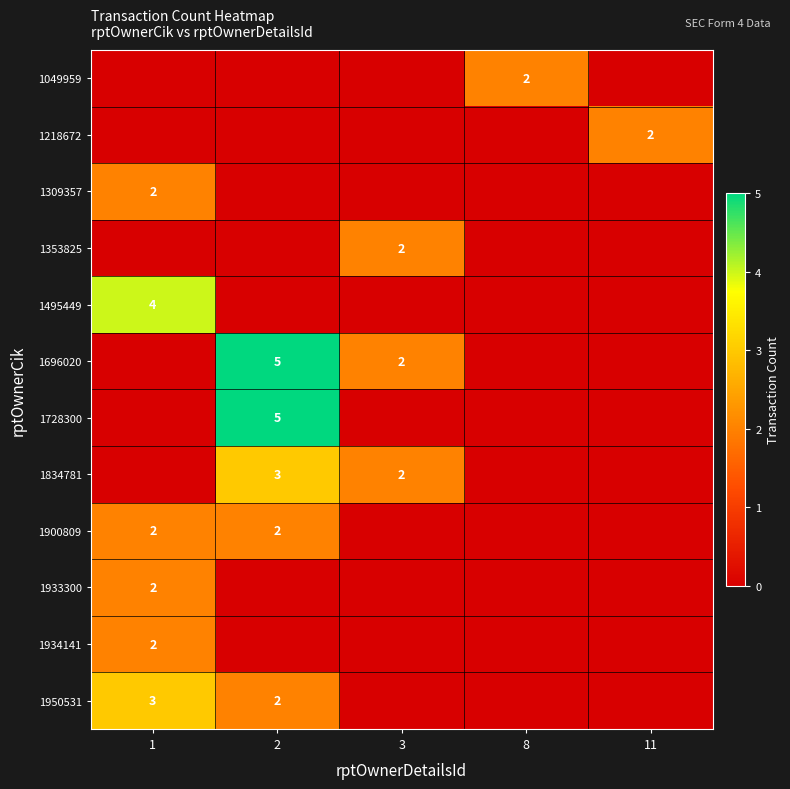

What is the sum of the 1834781 values at 3 and 2?

5